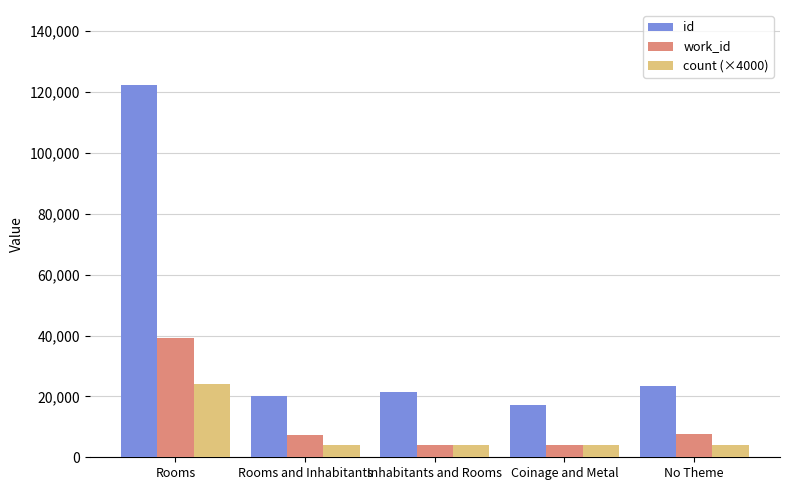

What is the spread (max minus min) of values at No Theme?

19341